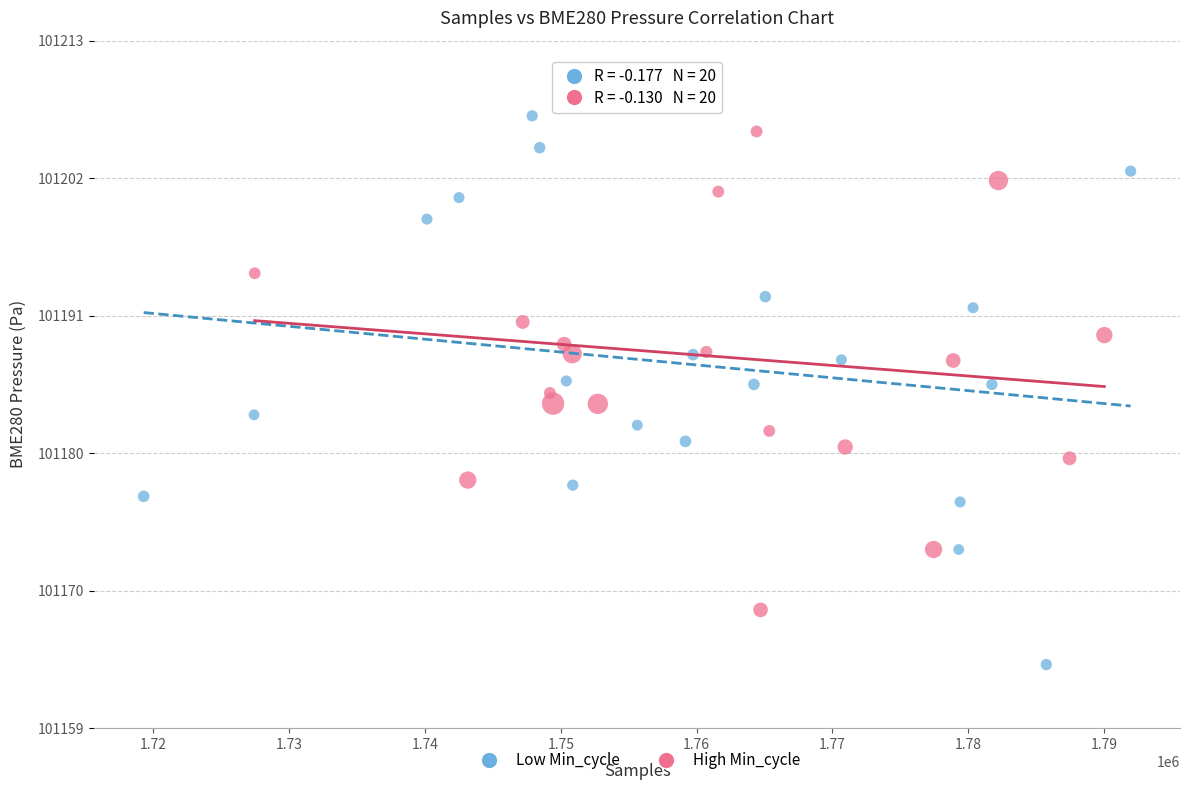

Which series reaches the minimum Y coordinate?

Low Min_cycle